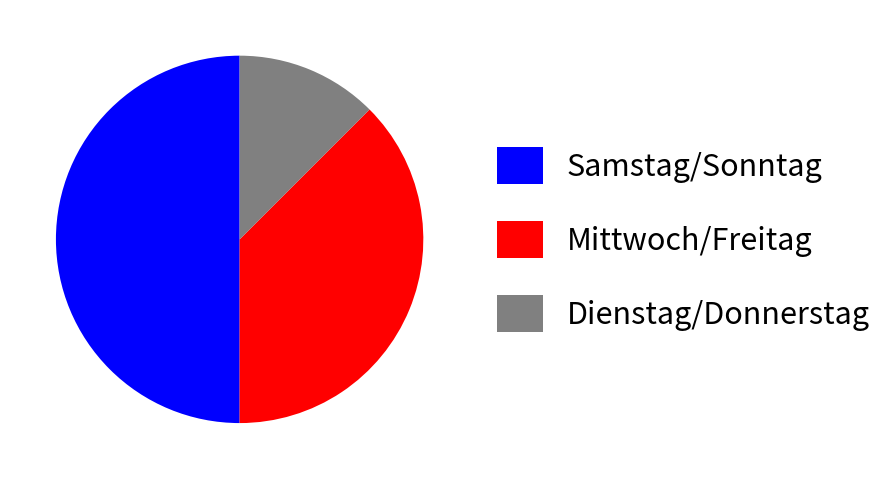

Approximately how many times larger is the value at Samstag/Sonntag compared to Dienstag/Donnerstag?

4.0